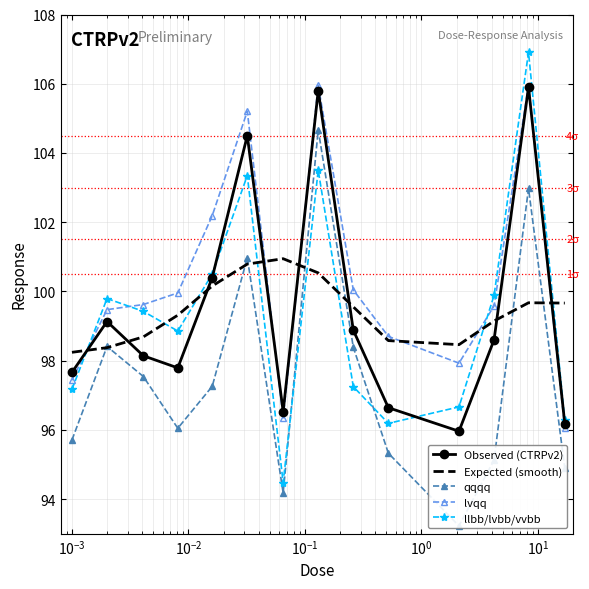

In Expected (smooth), how many points are lower than both neighbors (excluding endpoints)?

1